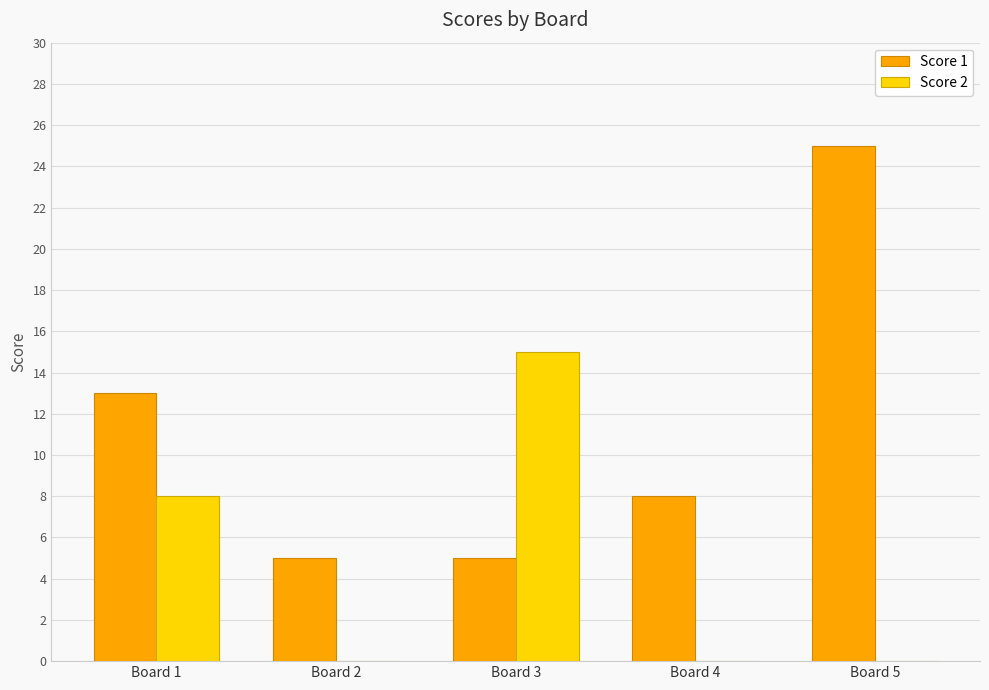

What is the total value across all series at Board 2?

5